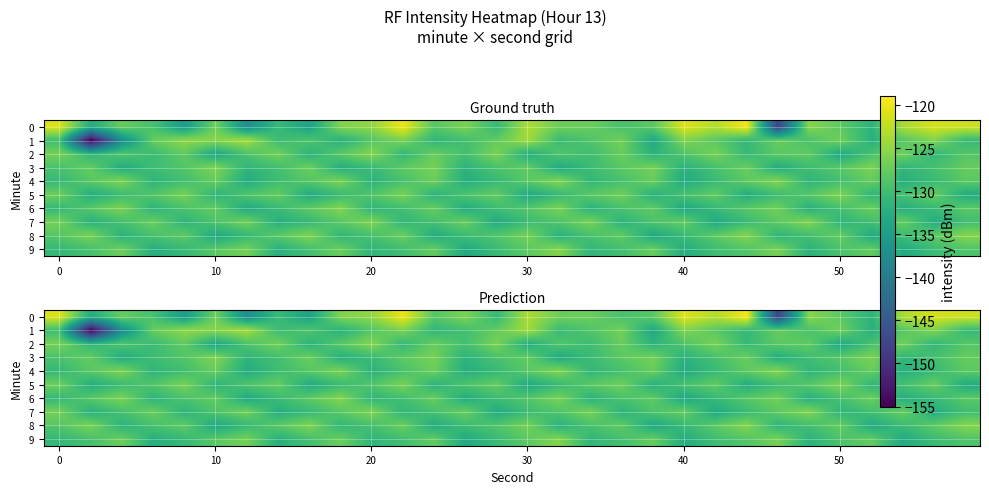

Which series has the widest spread of values?

1